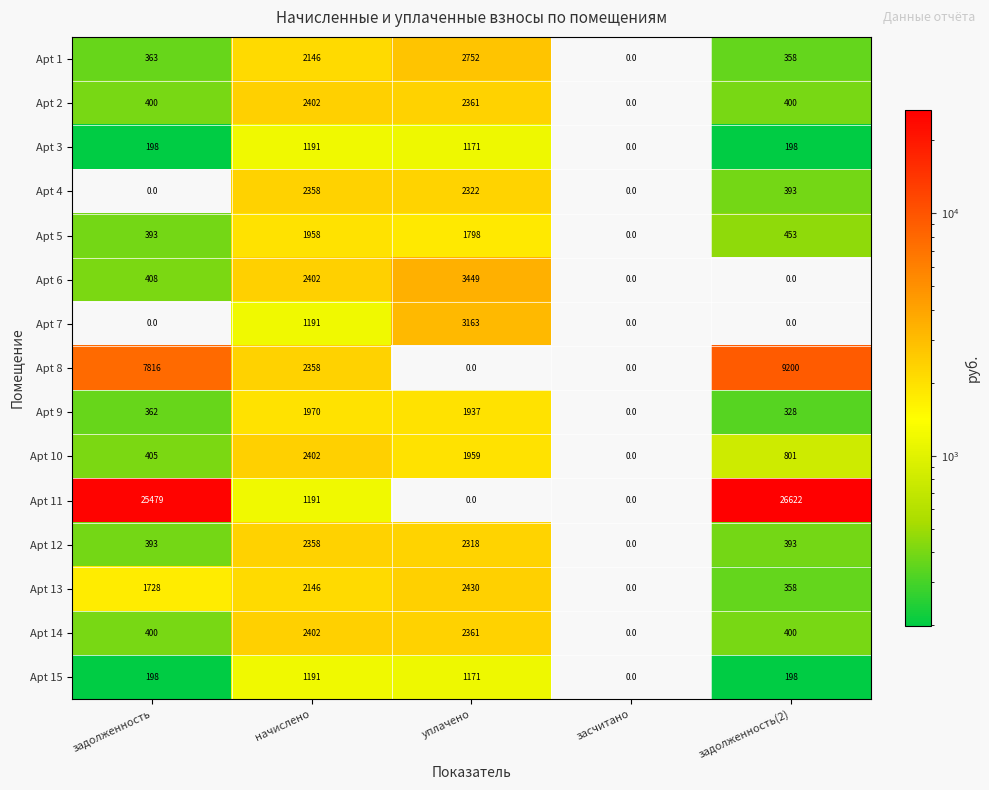

How many data points does each series have?

5